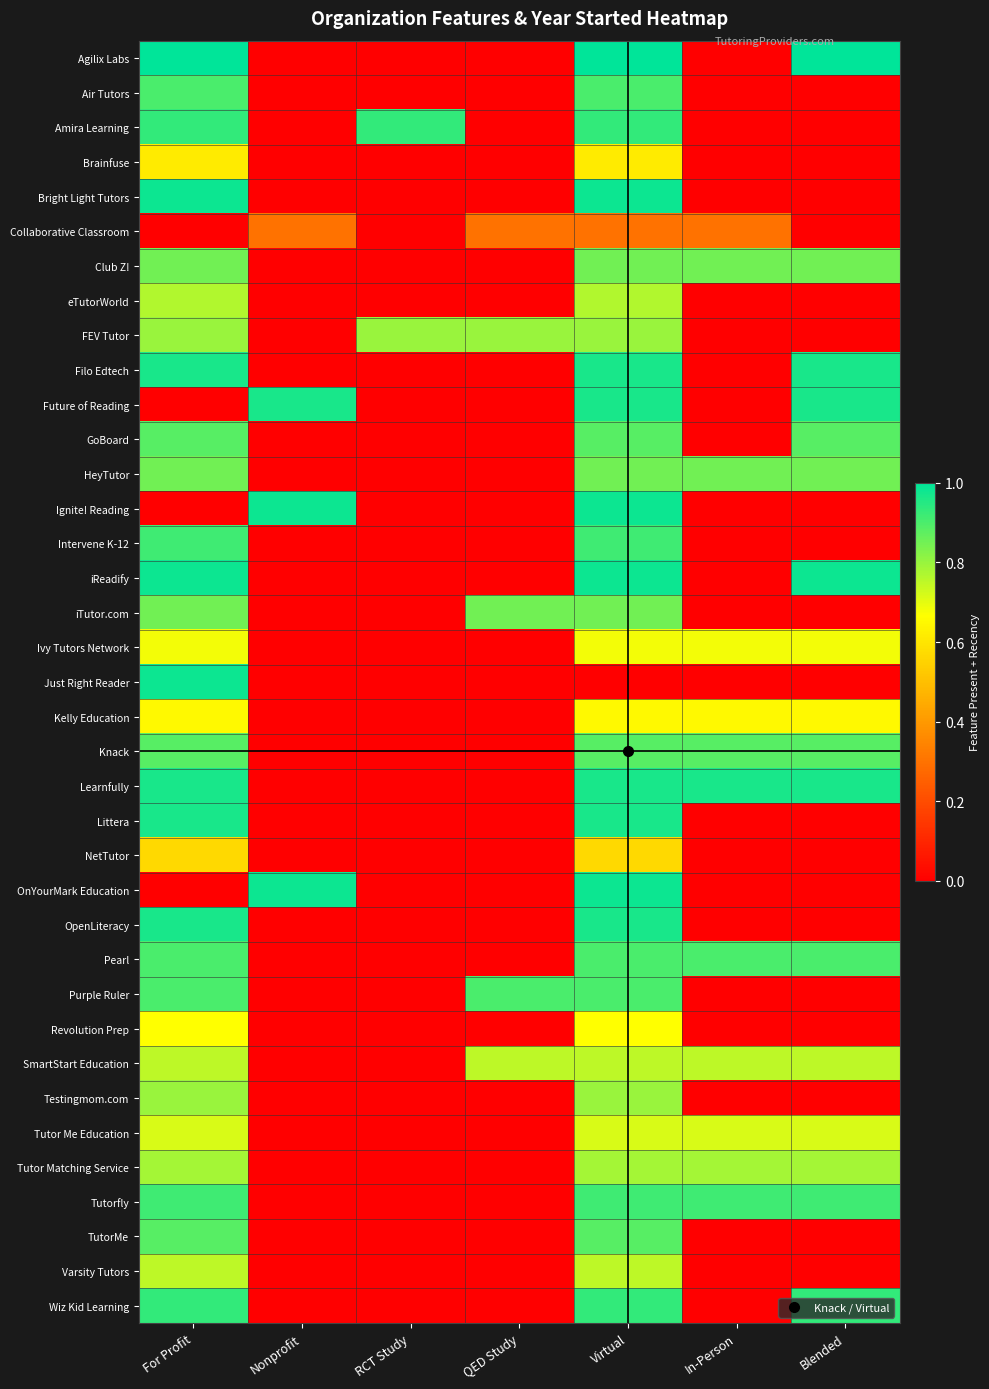

Which category has the highest value across all series?

For Profit